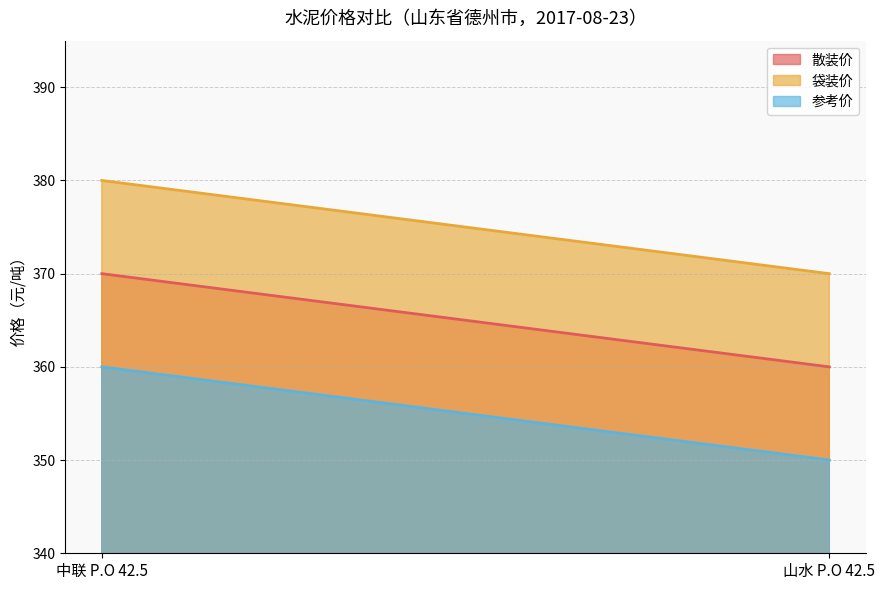

What is the difference between the 散装价 values at 中联 P.O 42.5 and 山水 P.O 42.5?

10